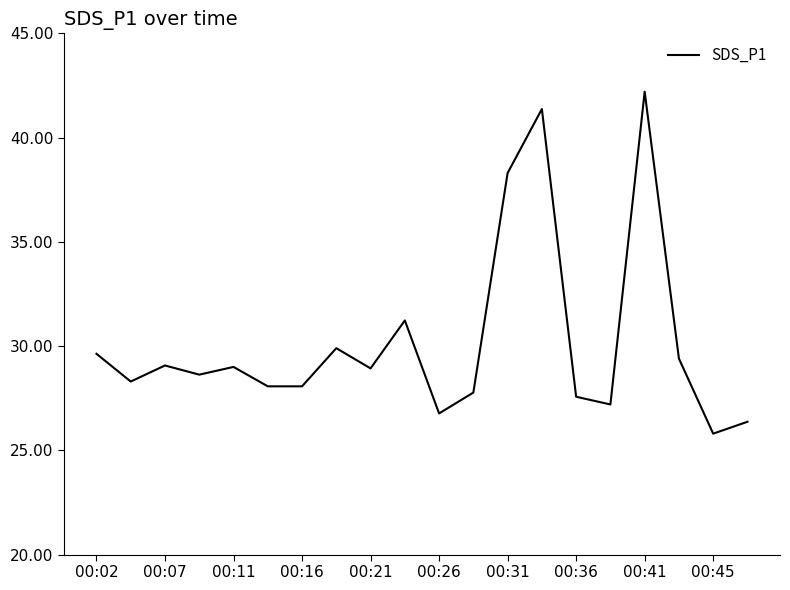

What is the difference between the maximum and minimum values?

16.4